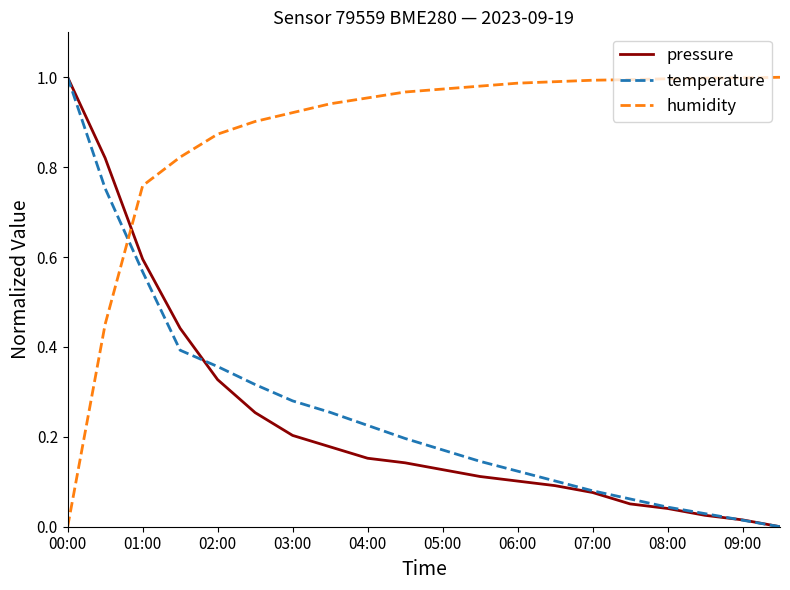

Which series has the largest total across all categories?

humidity